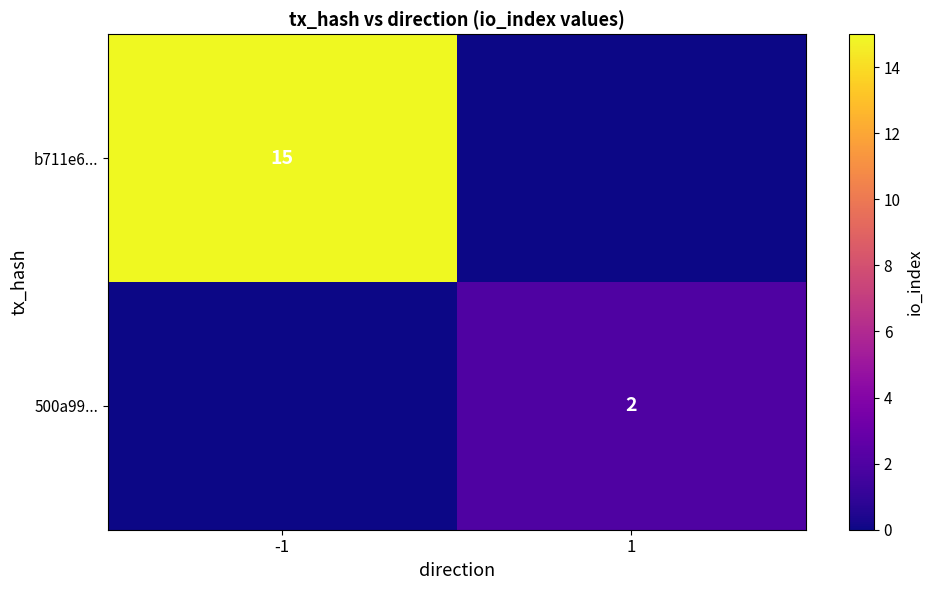

Between -1 and 1, which is larger?

-1